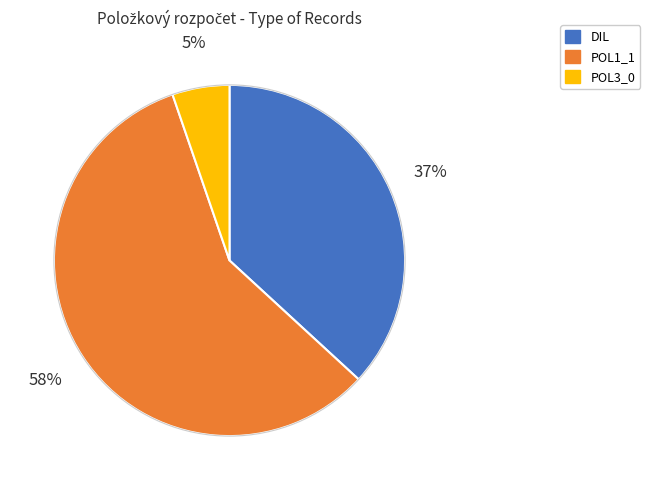

Which has a higher value, DIL or POL1_1?

POL1_1